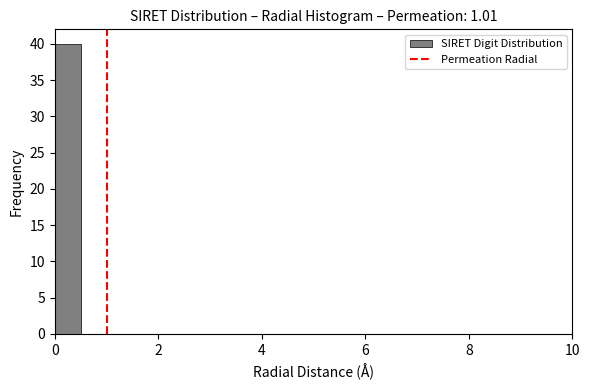

Around what value on the x-axis is the tallest bar? Give the approximate position of its centre, as read against the axis.

0.2